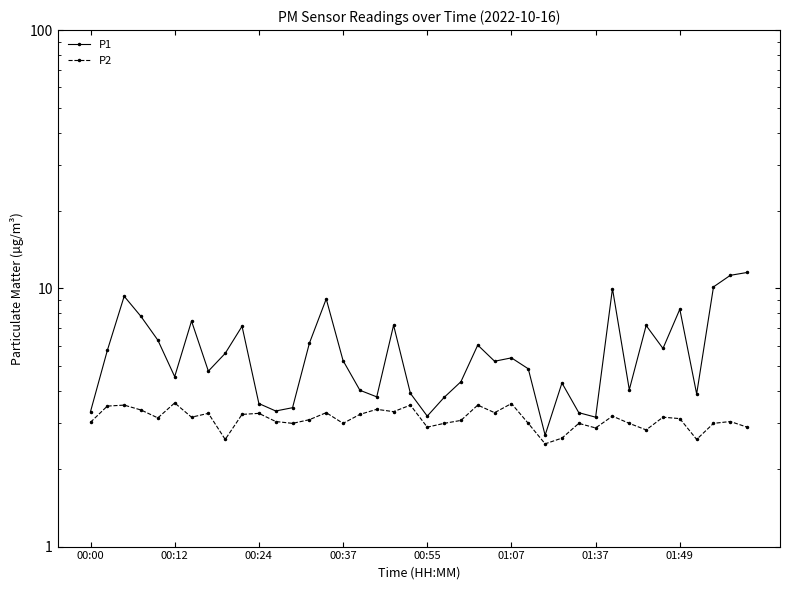

True or false: P2 and P1 intersect in this chart.

False